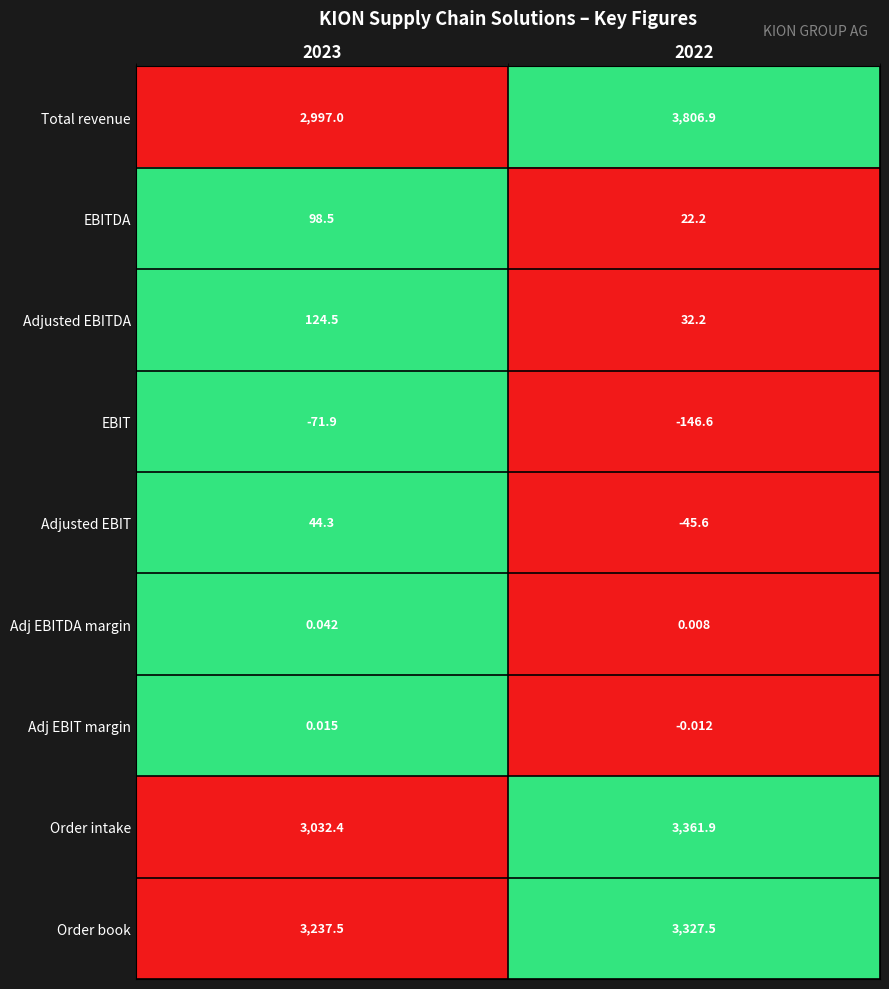

Which series has the largest range (max minus min)?

Total revenue